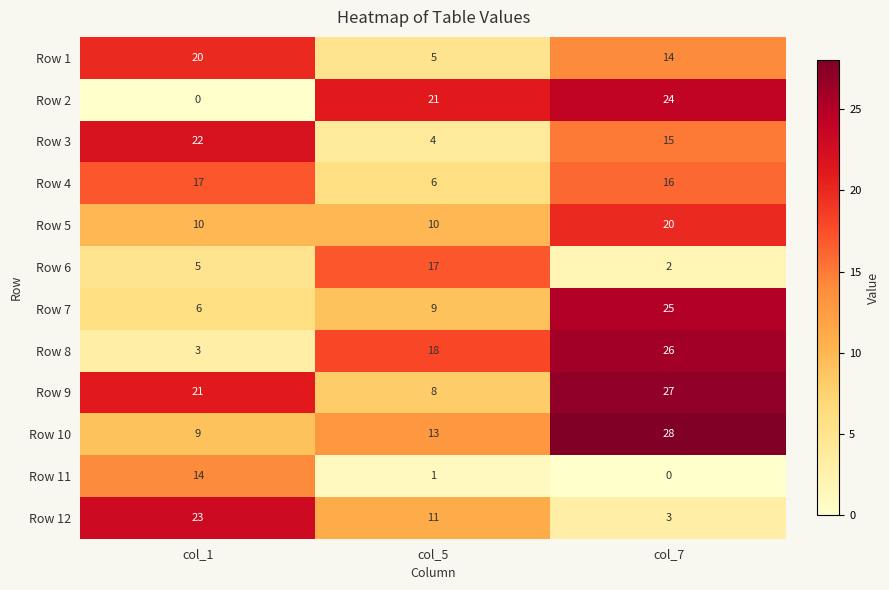

True or false: Row 2 has a value of 24 at col_7.

True